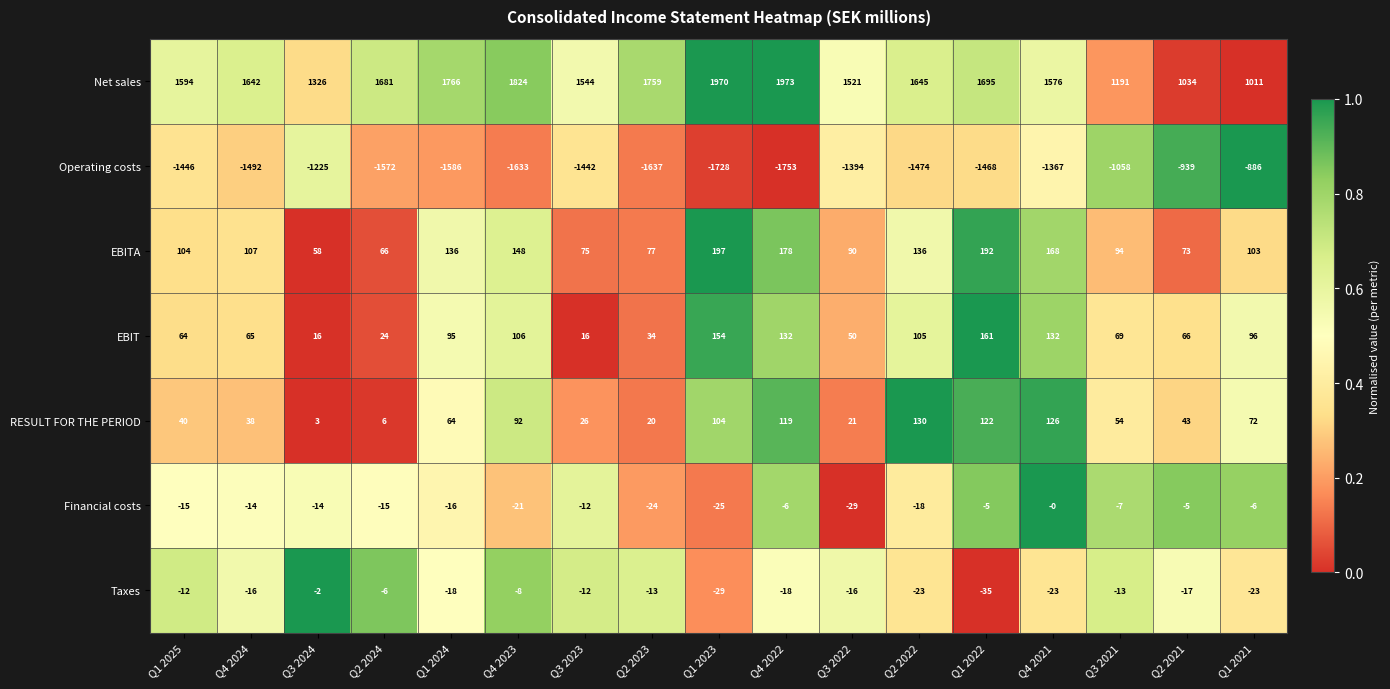

Count the number of data series in this chart.

7